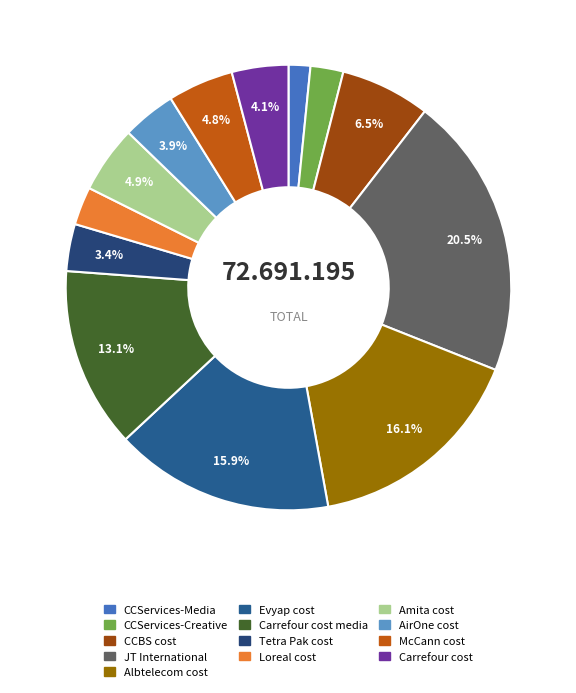

To the nearest percent, what percentage of the pie is Albtelecom cost?

16%